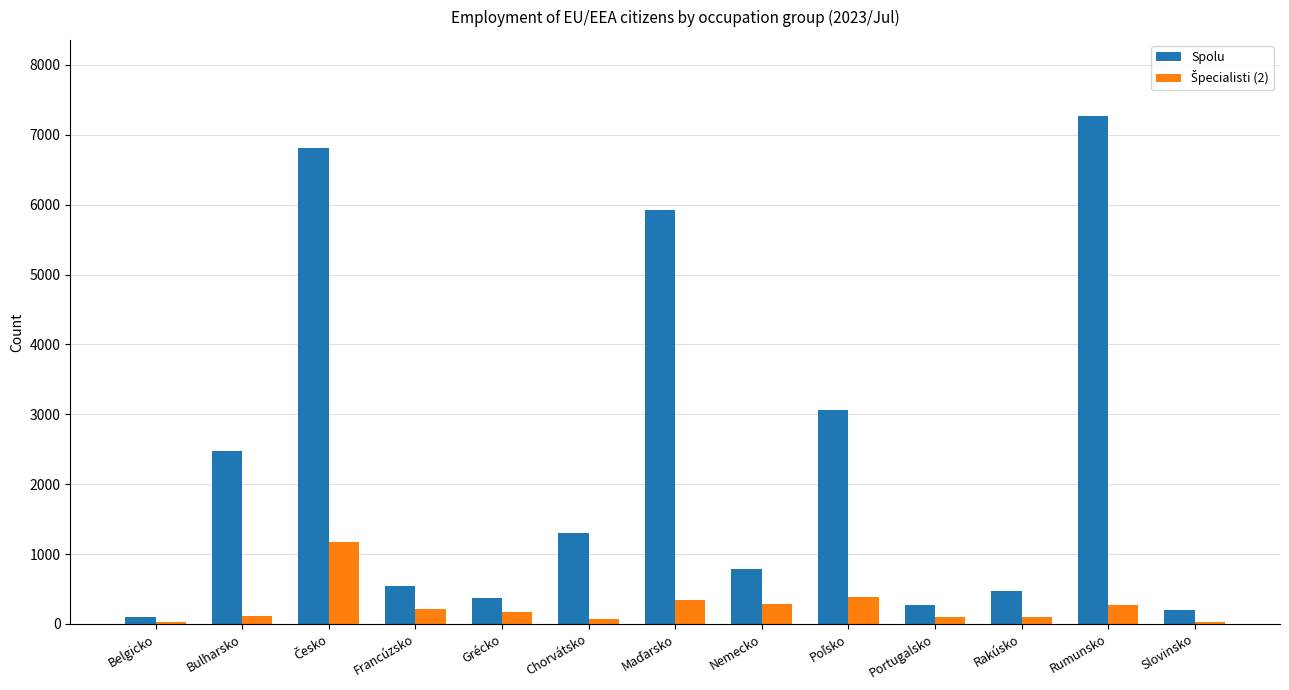

Between Bulharsko and Chorvátsko, which series saw the biggest shift?

Spolu